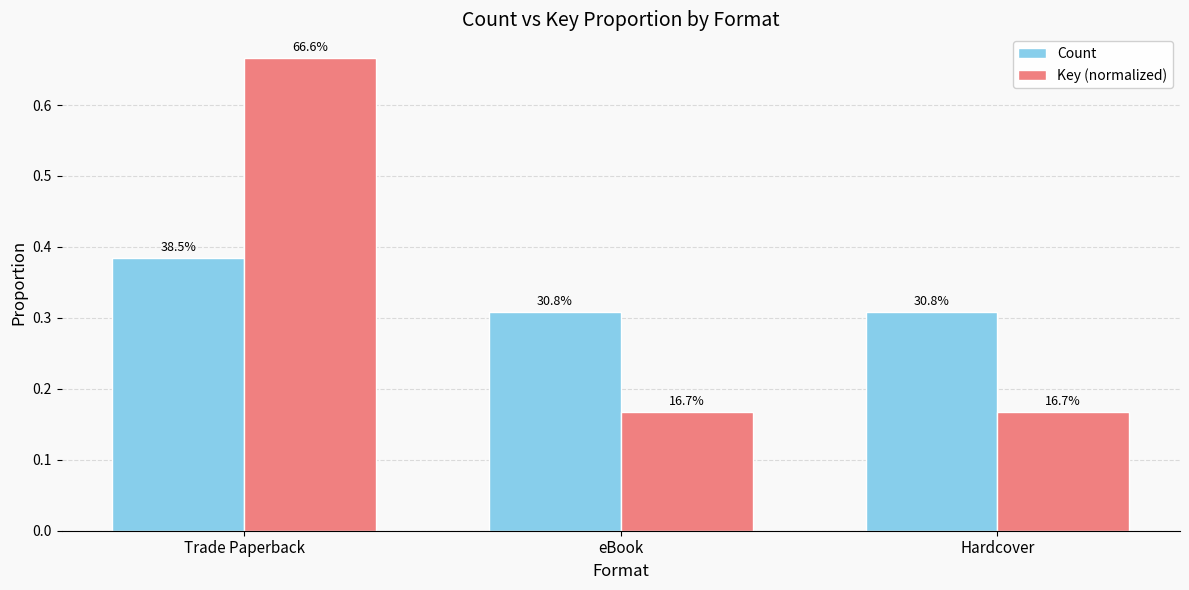

Where is Key (normalized) nearest to the value 0?

eBook